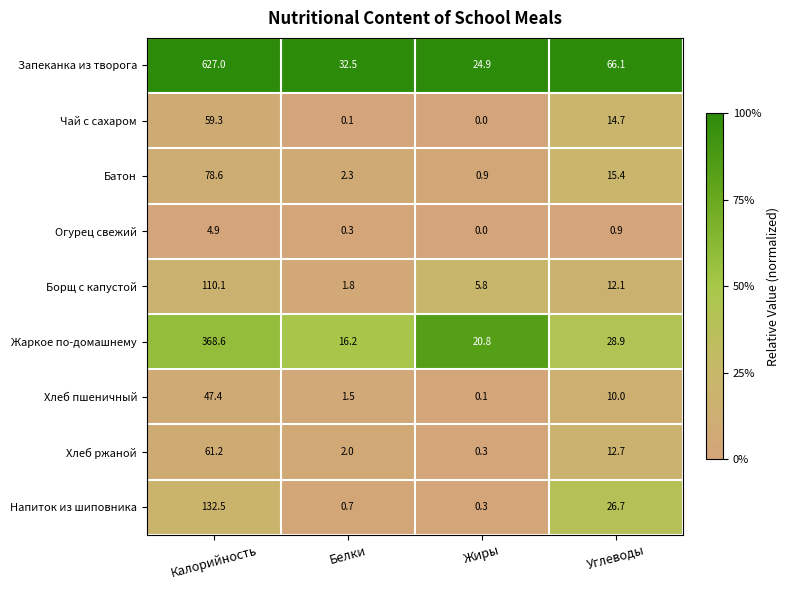

Between Калорийность and Углеводы, which series saw the biggest shift?

Запеканка из творога